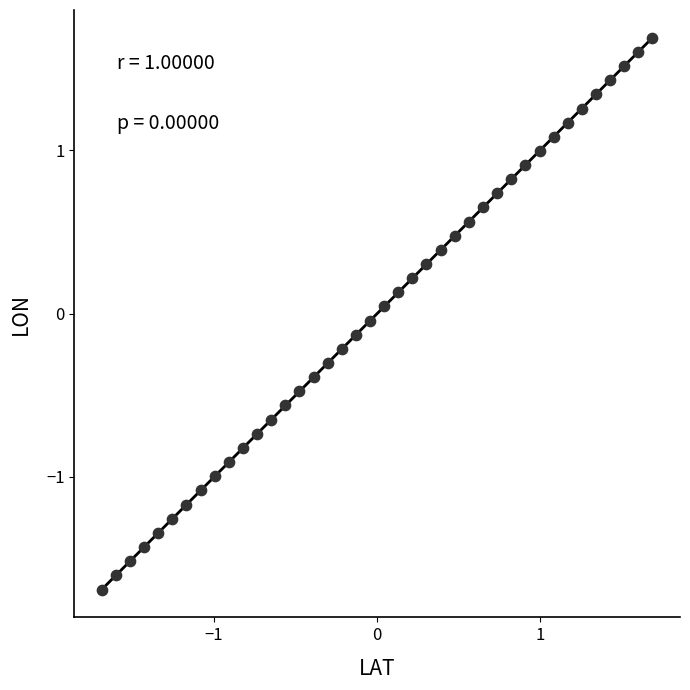

What is the range of X values (max minus min)?

3.4